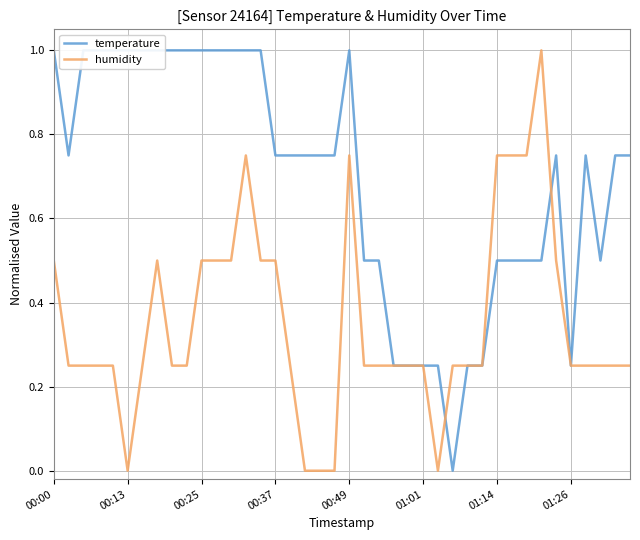

How many interior local valleys does the humidity series have?

2